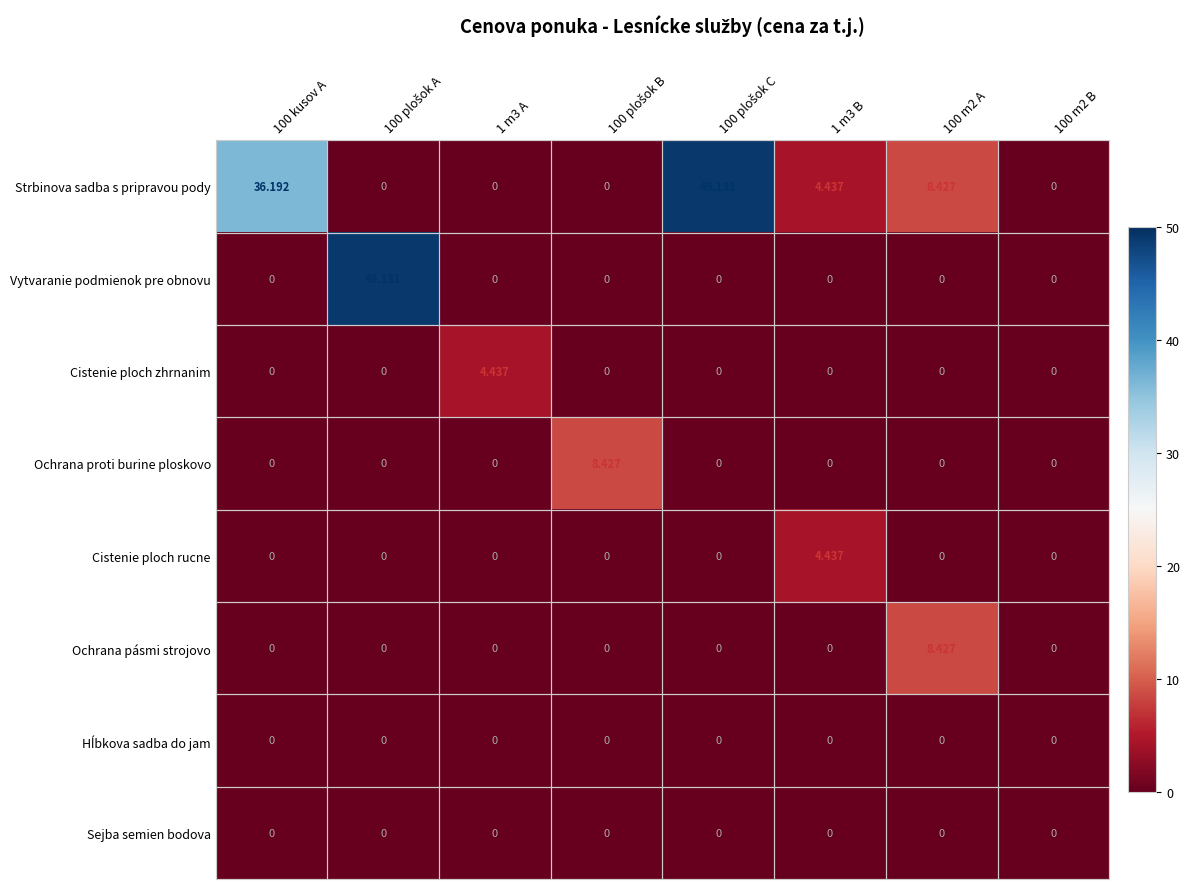

Which series has the largest total across all categories?

Strbinova sadba s pripravou pody